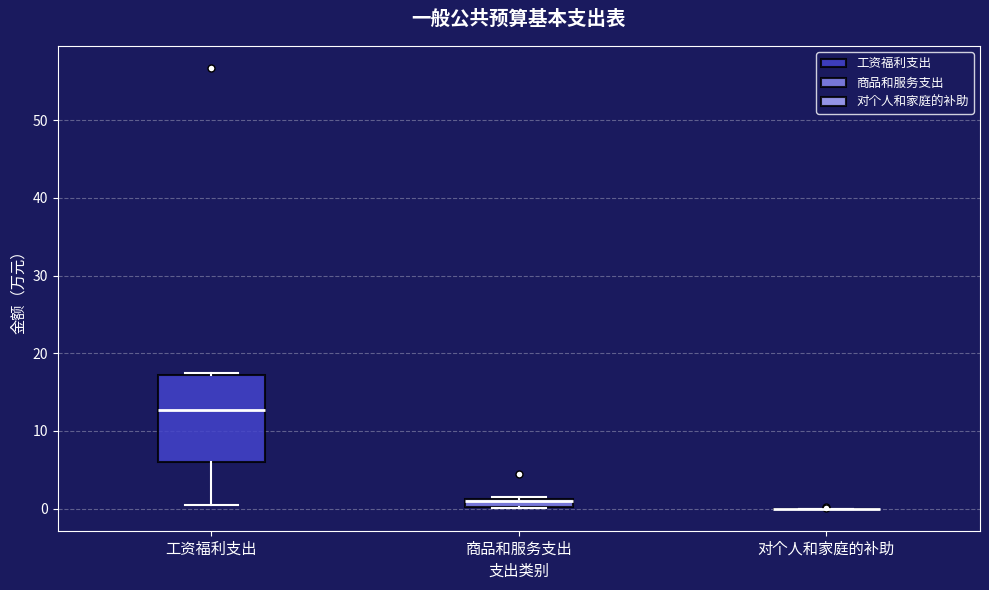

Where is the lower edge of the box for 商品和服务支出 on the y-axis? The values are not printed on the chart, so give them approximately, as read against the axis.

0